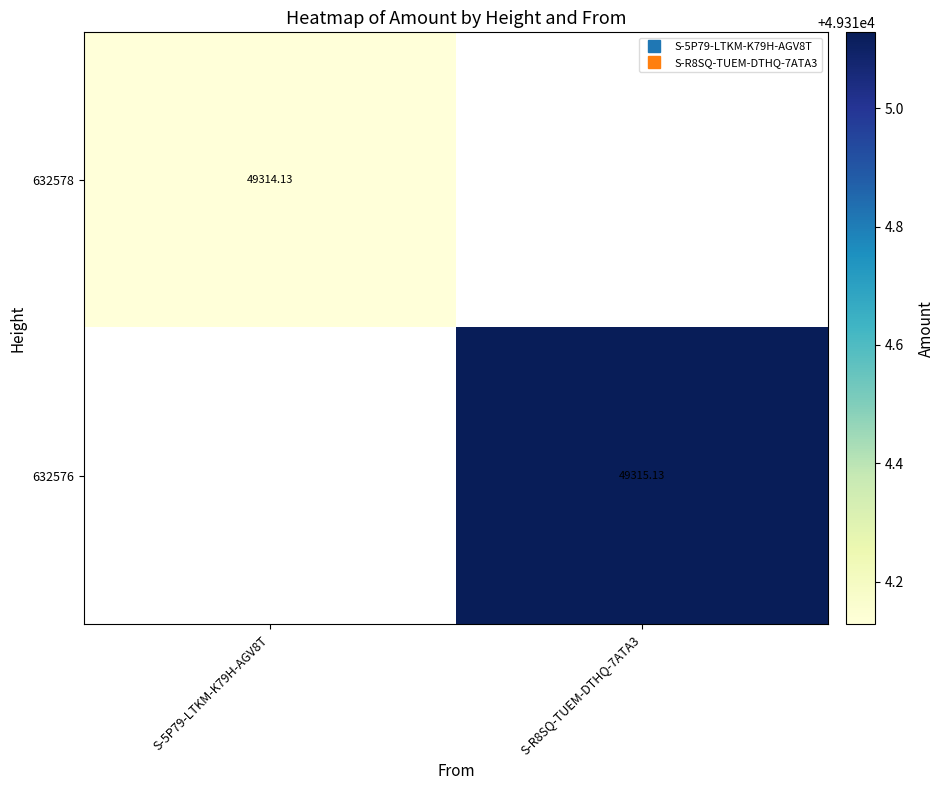

True or false: 632576 has a value of 49315.1 at S-R8SQ-TUEM-DTHQ-7ATA3.

True